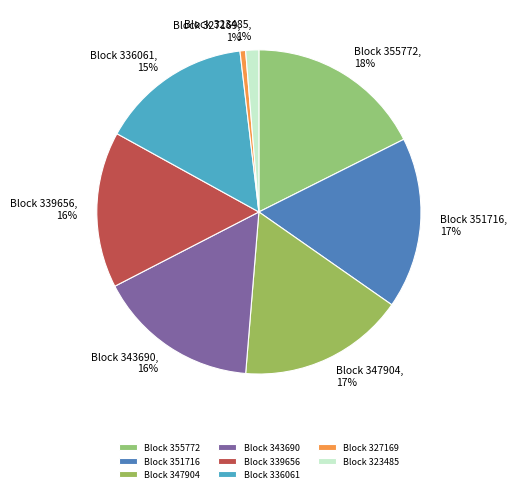

Which has a higher value, Block 355772 or Block 323485?

Block 355772